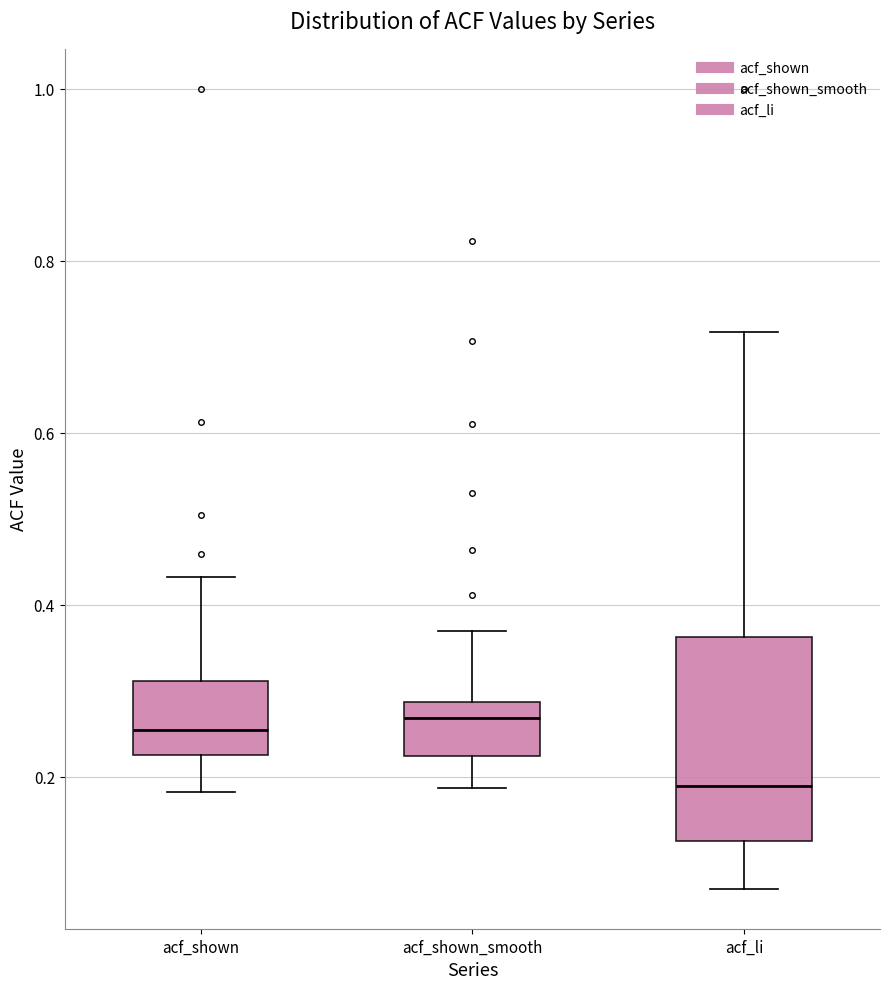

Comparing the boxes themselves (not the whiskers), which one is the tallest?

acf_li